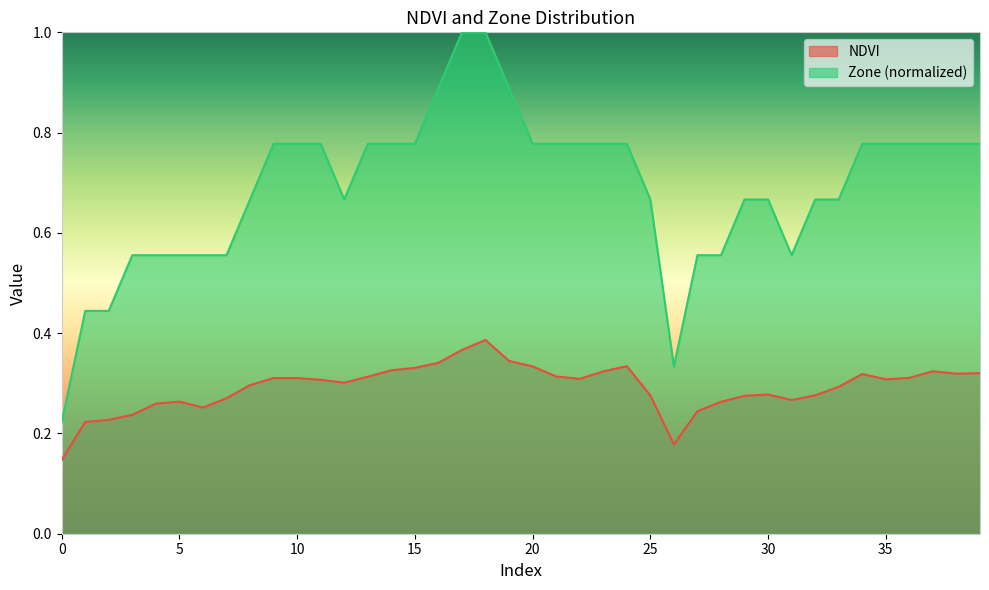

The Zone series shows 0.8 at 9. True or false?

True